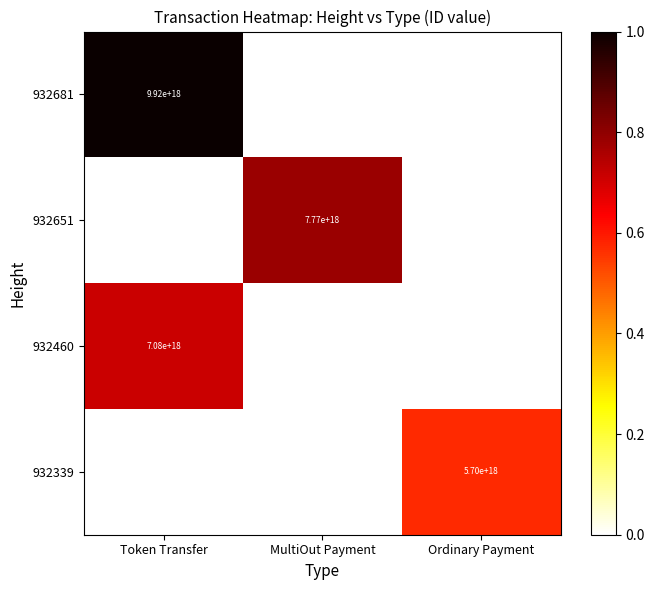

Is it true that 932651 equals 7770000000000000000 at MultiOut Payment?

True